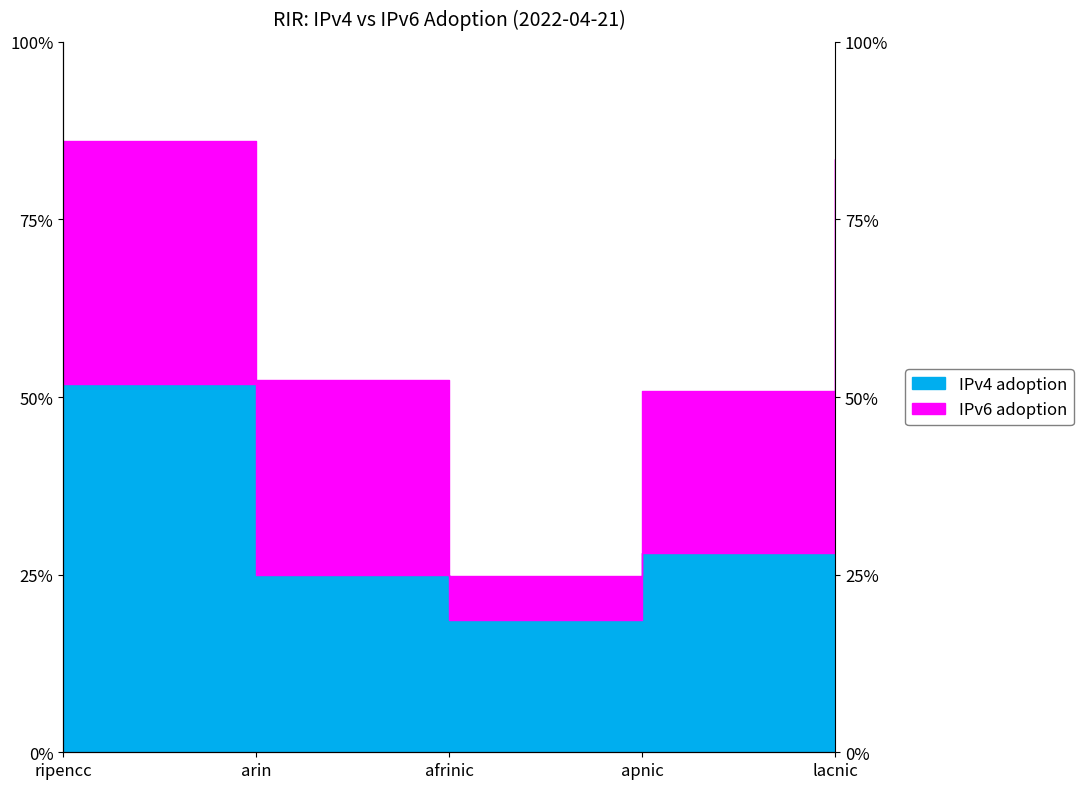

Between arin and afrinic, which is larger?

arin